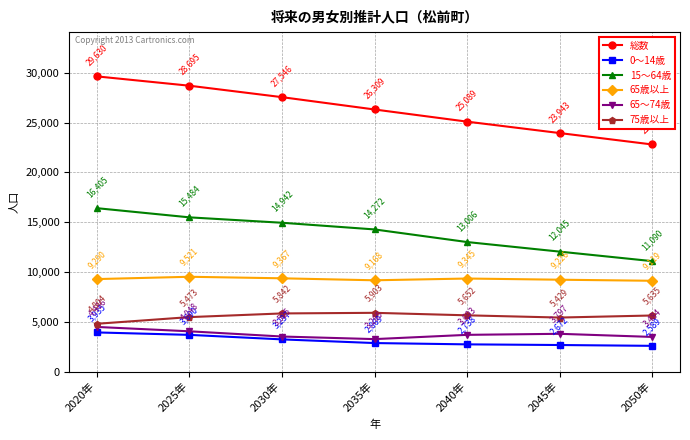

What are all the series names shown in the legend?

総数, 0～14歳, 15～64歳, 65歳以上, 65～74歳, 75歳以上